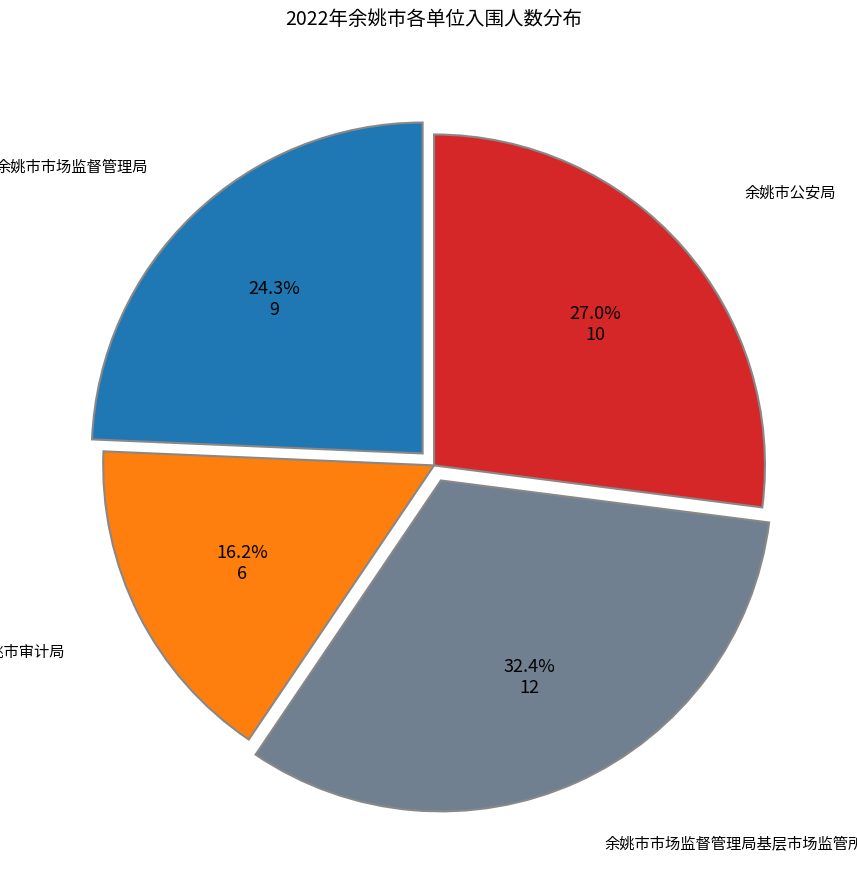

Is there any slice that represents more than half of the pie?

No